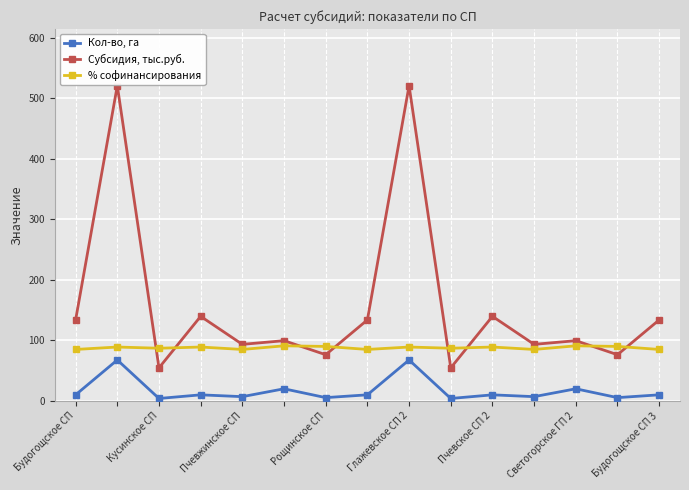

True or false: Субсидия, тыс.руб. and Кол-во, га intersect in this chart.

False